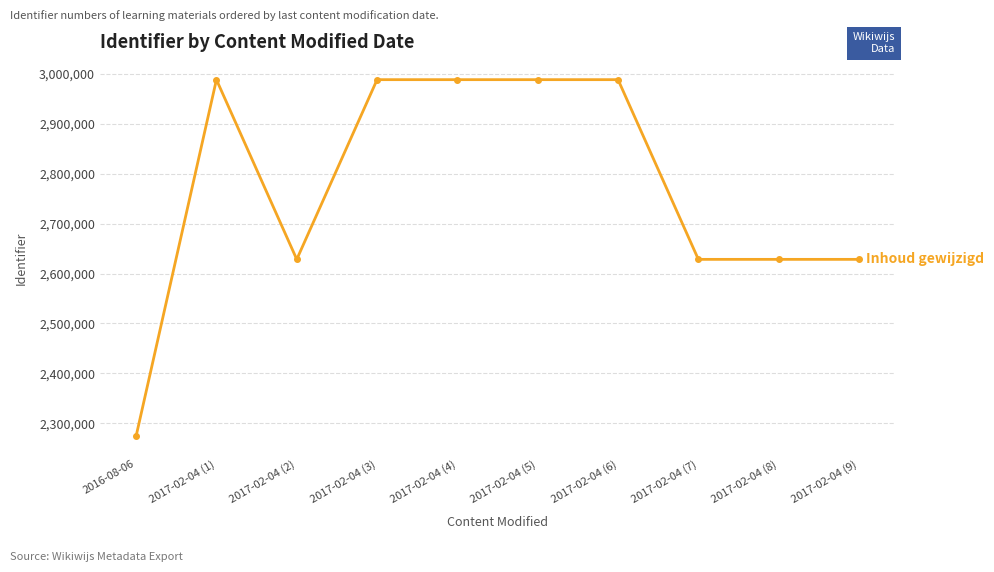

At which category does the data reach its first local valley?

2017-02-04 (2)